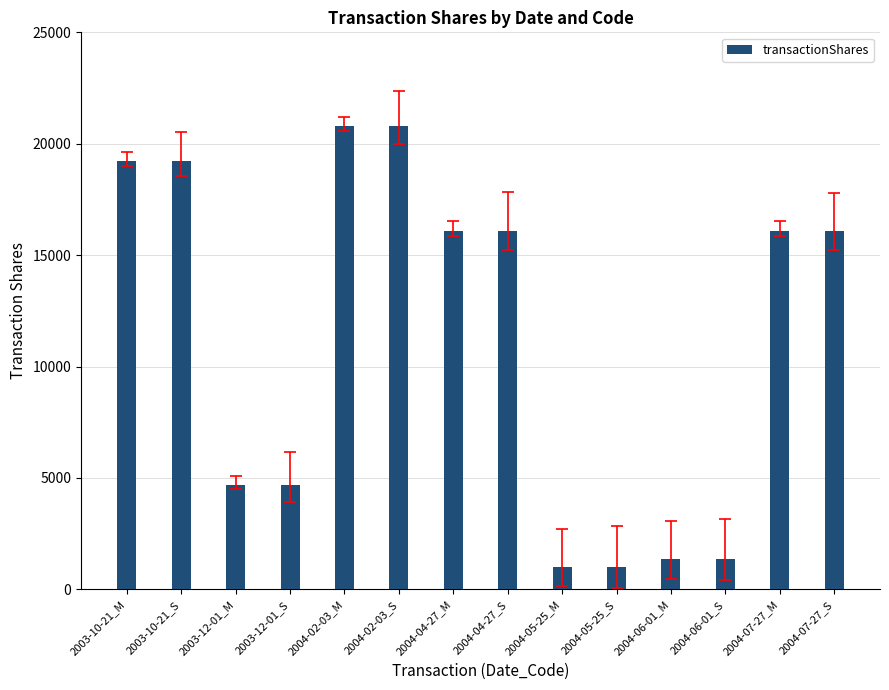

What is the change in value from 2004-02-03_M to 2004-06-01_M?

-19437